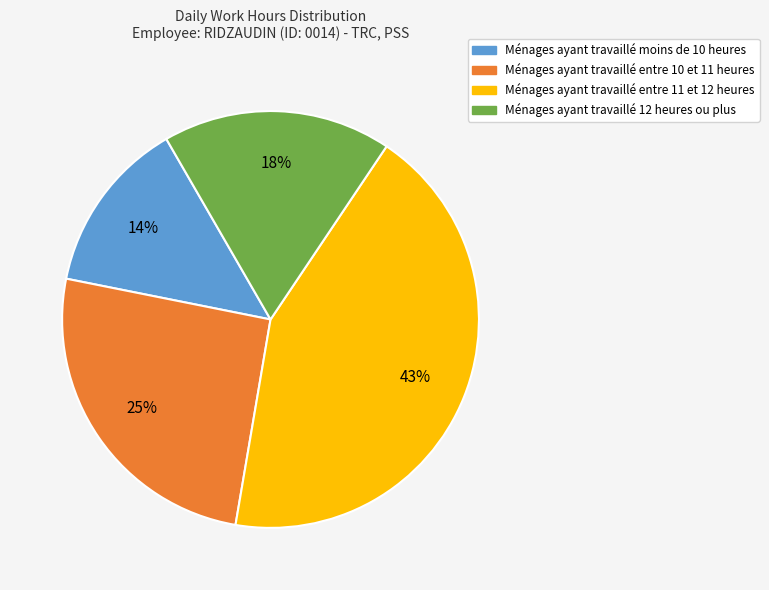

Is there a majority slice in this chart?

No